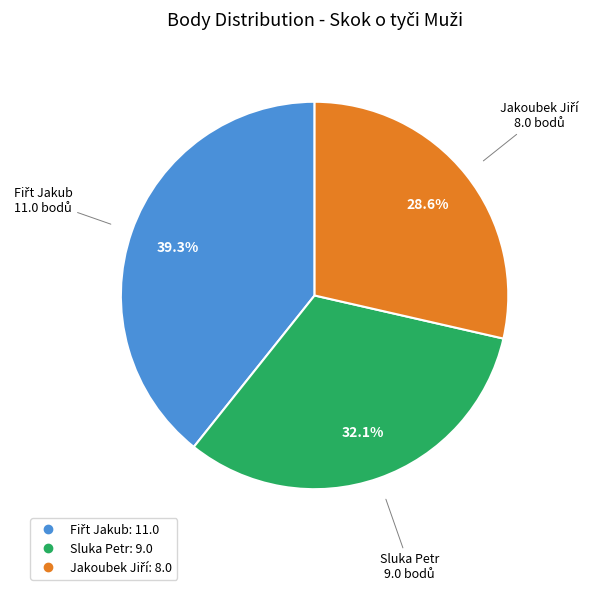

Does any single category account for the majority?

No